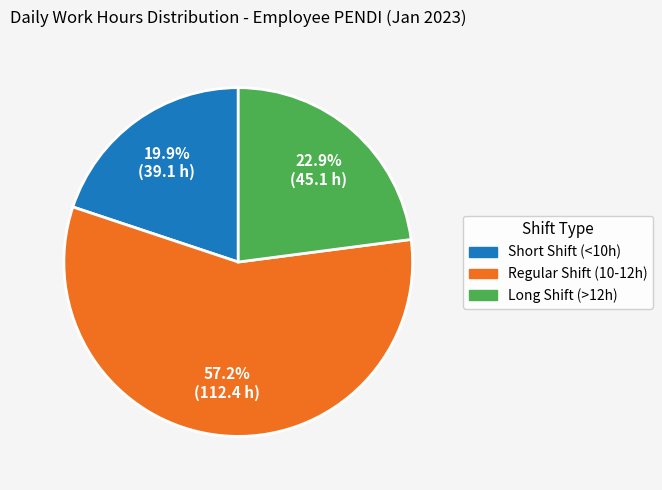

Which category has the smallest portion of the pie?

Short Shift (<10h)